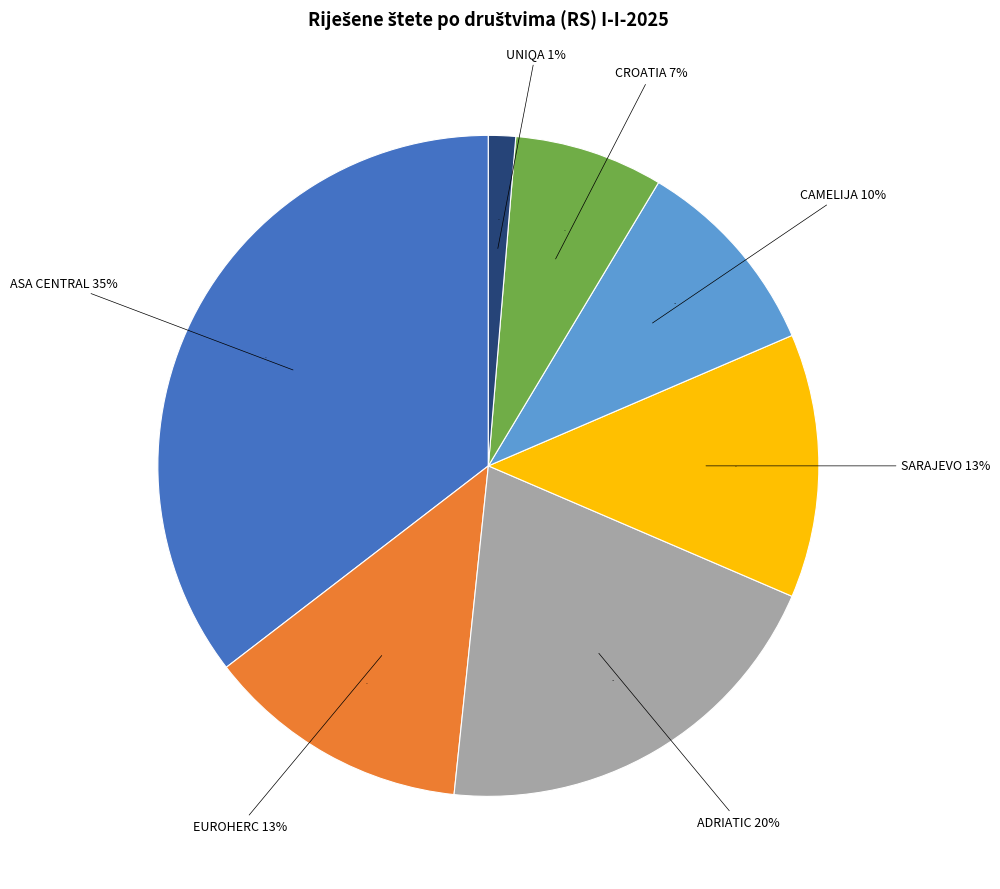

What is the ratio of the value at CROATIA to the value at UNIQA?

5.5